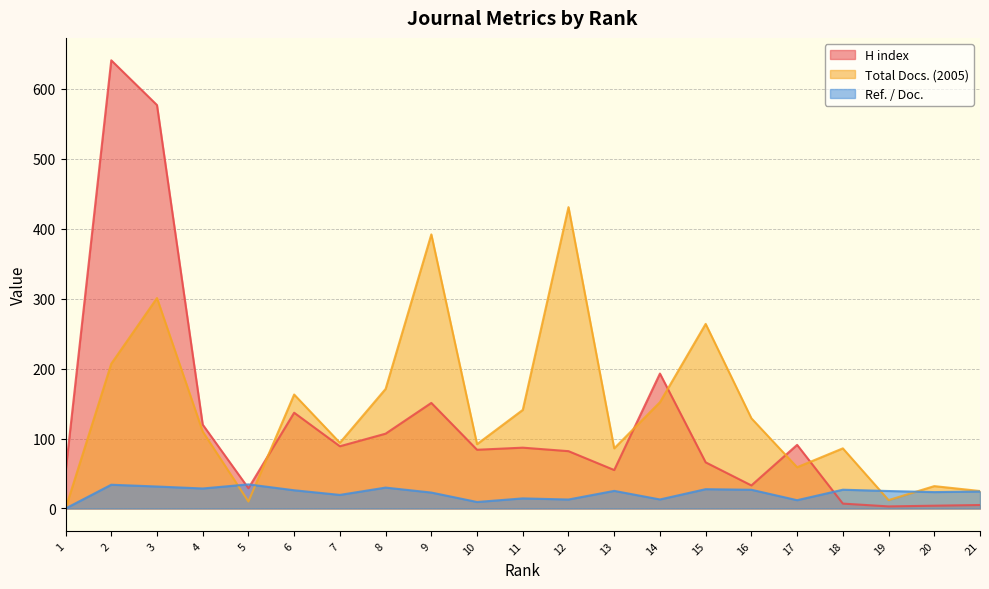

How many data points in H index are above 84?

10